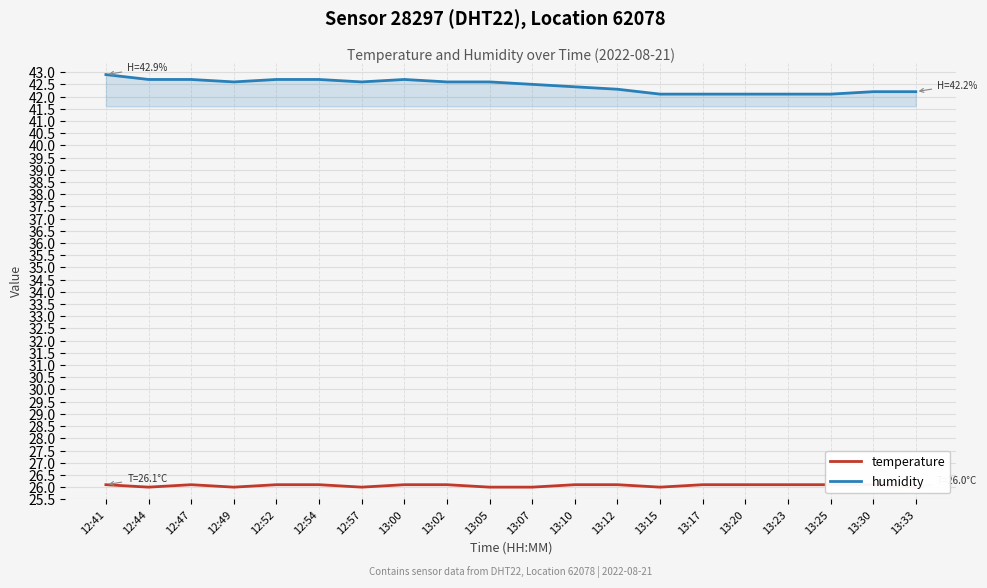

Where is temperature nearest to the value 26?

12:44